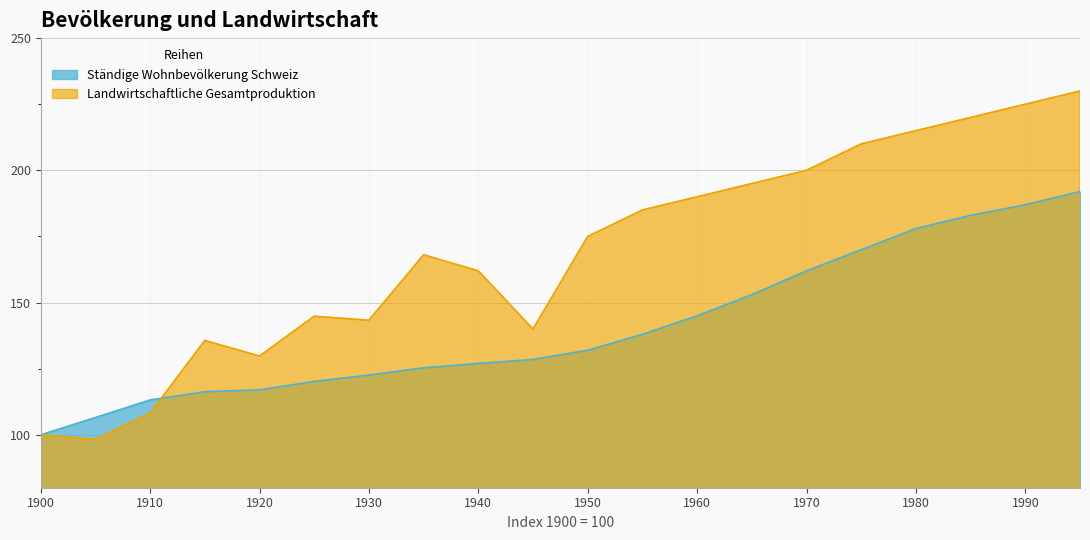

Does the chart display data point markers on the line(s)?

No